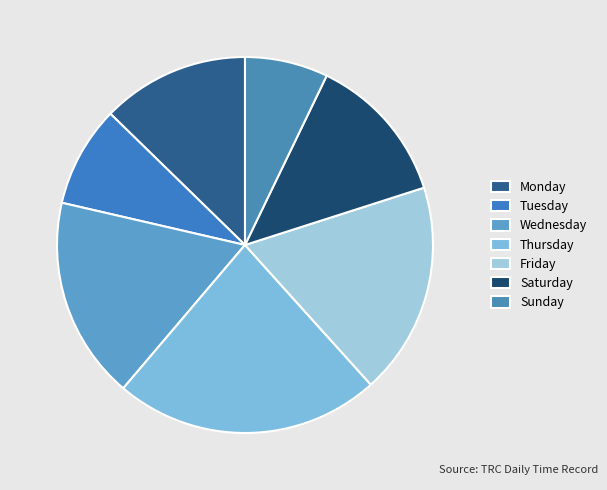

What is the smallest slice in the pie chart?

Sunday